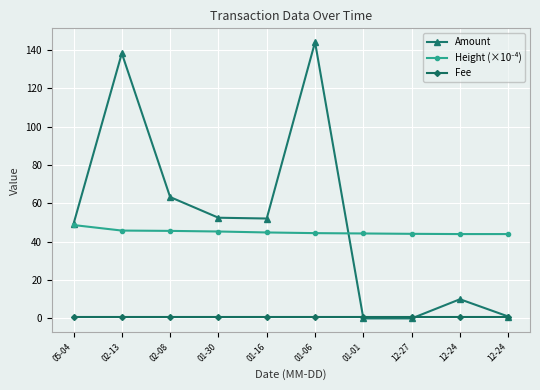

What value does the Height (×10⁻⁴) series have at 01-01?

44.3